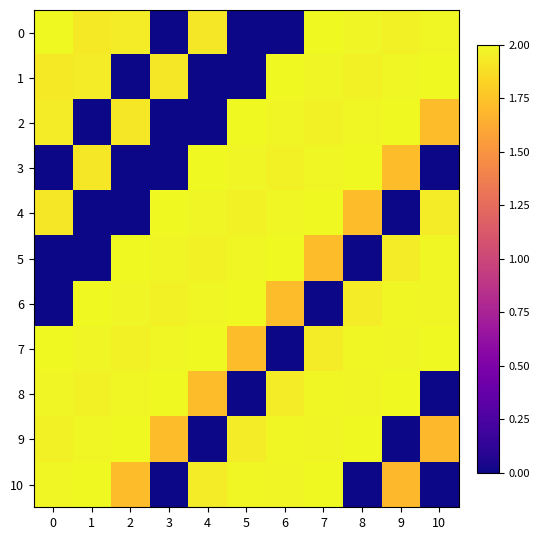

Which series has the largest total across all categories?

7